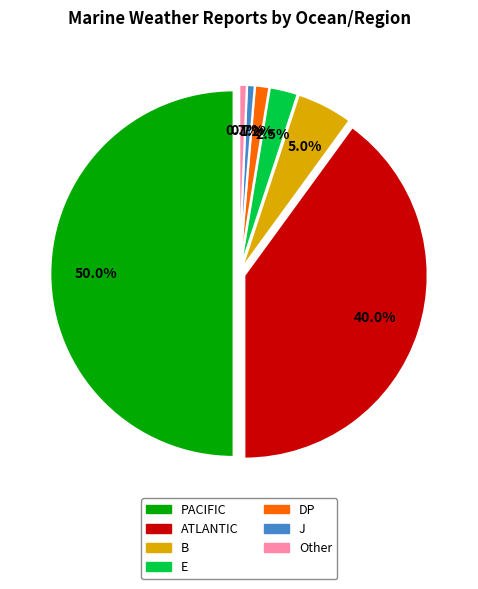

How many segments does this pie chart have?

7